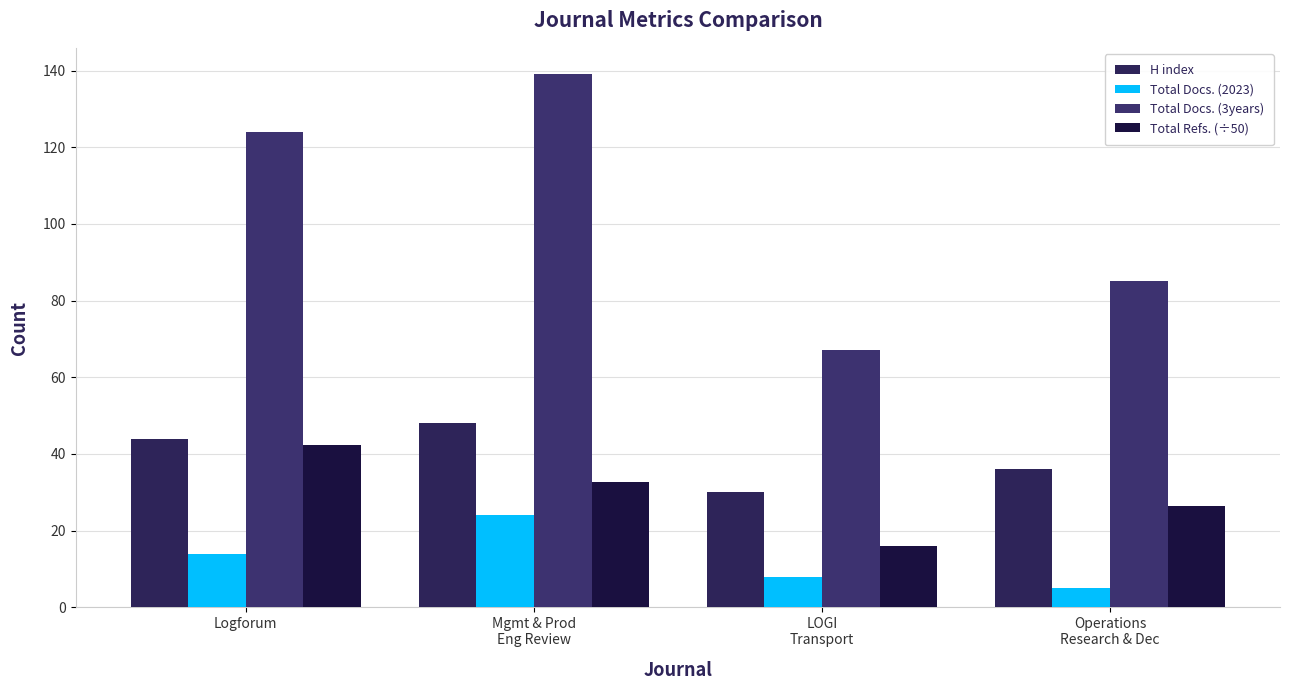

Rank the series at LOGI
Transport from lowest to highest value.

Total Docs. (2023), Total Refs. (÷50), H index, Total Docs. (3years)